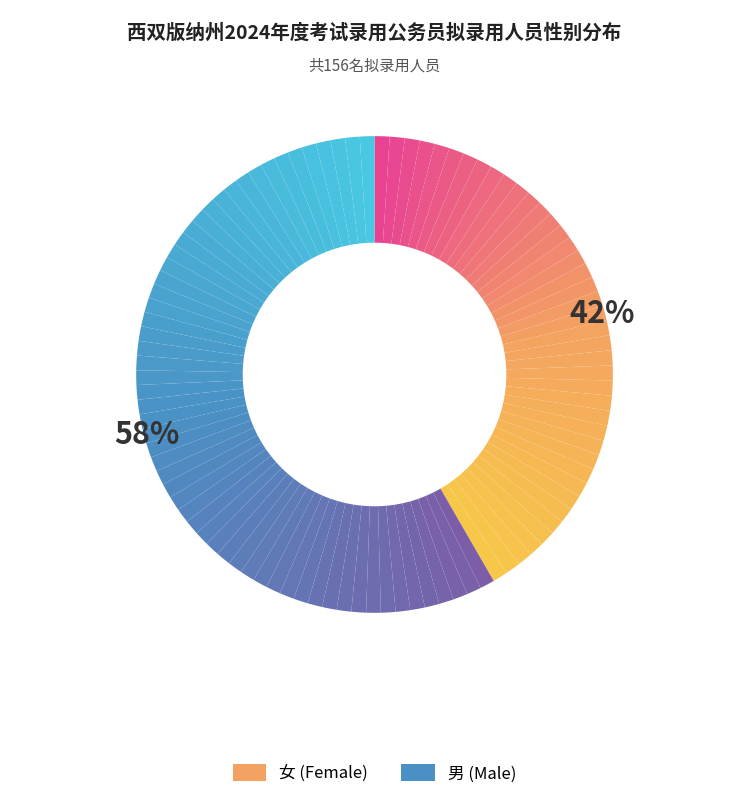

Does any single category account for the majority?

Yes